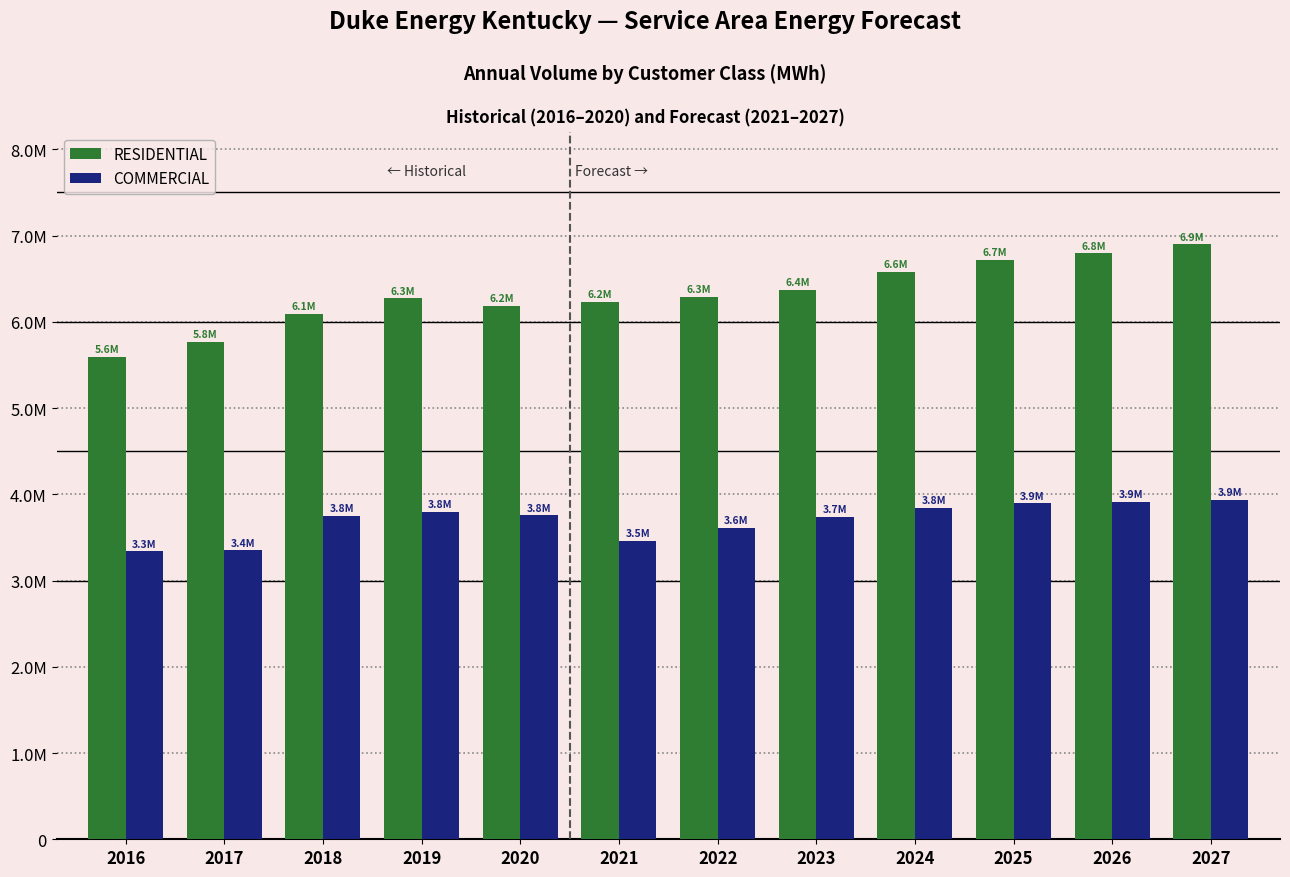

Does the chart contain any negative values?

No